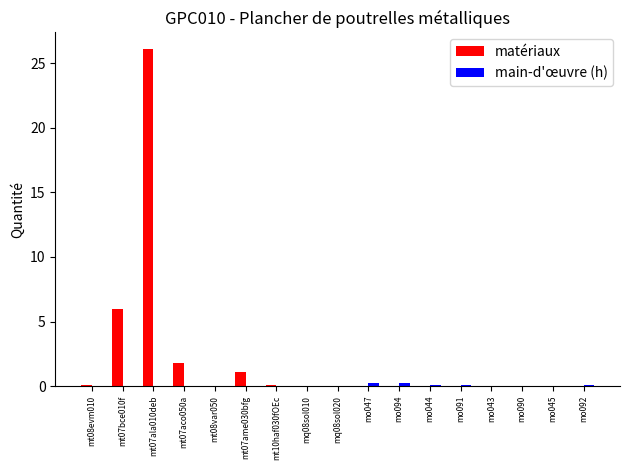

Count the number of categories in the chart.

17